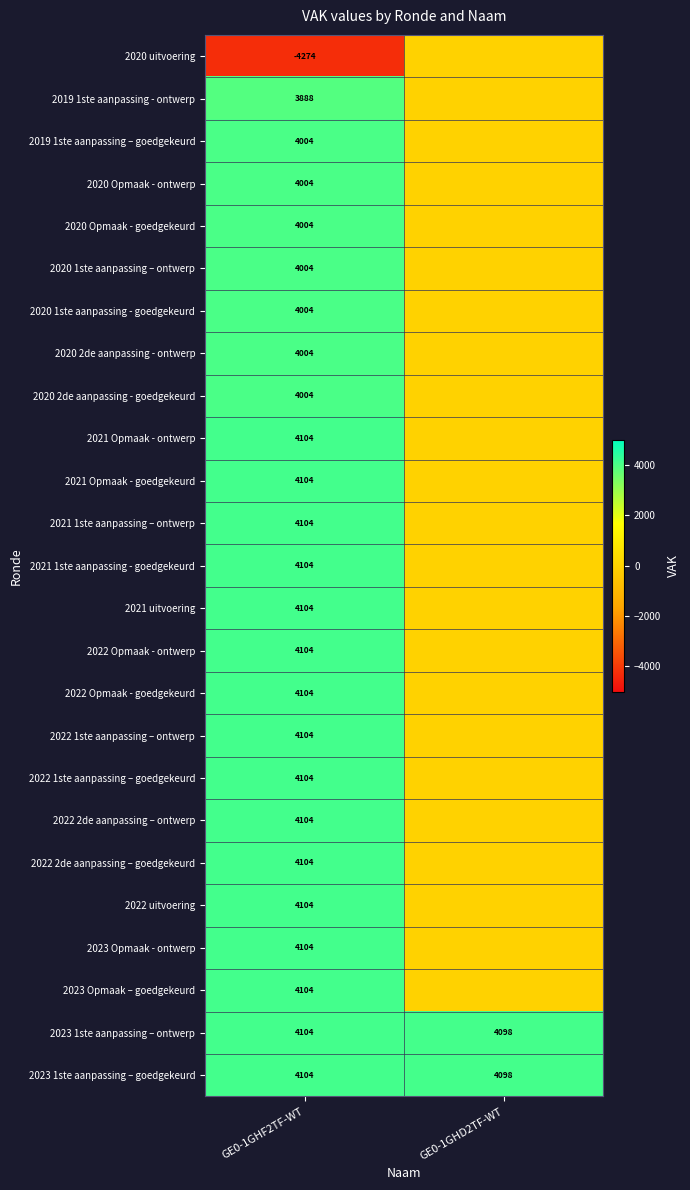

What is the difference between the highest and lowest values at GE0-1GHF2TF-WT?

8378